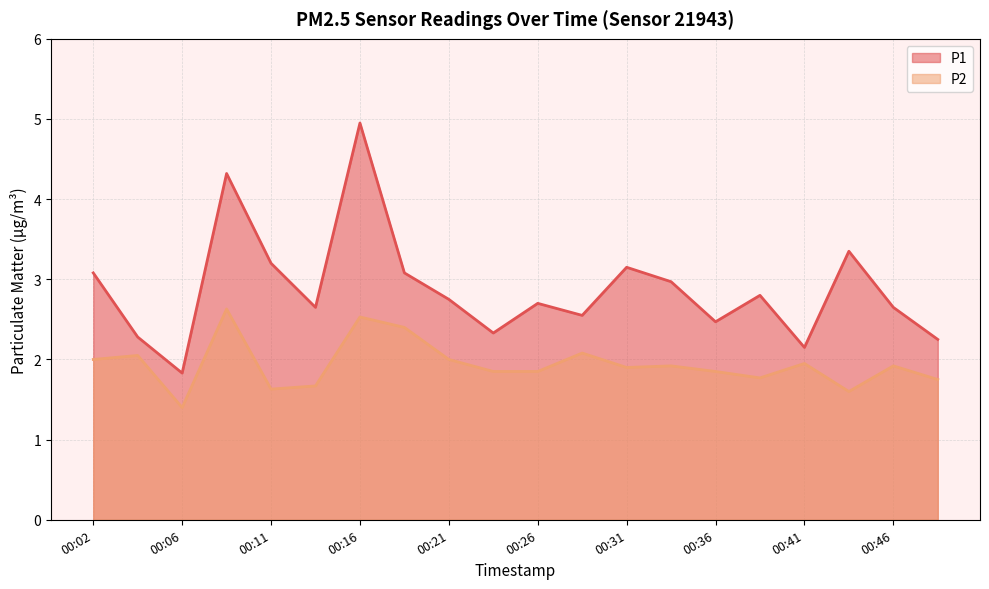

List the series in order of their peak value, lowest first.

P2, P1